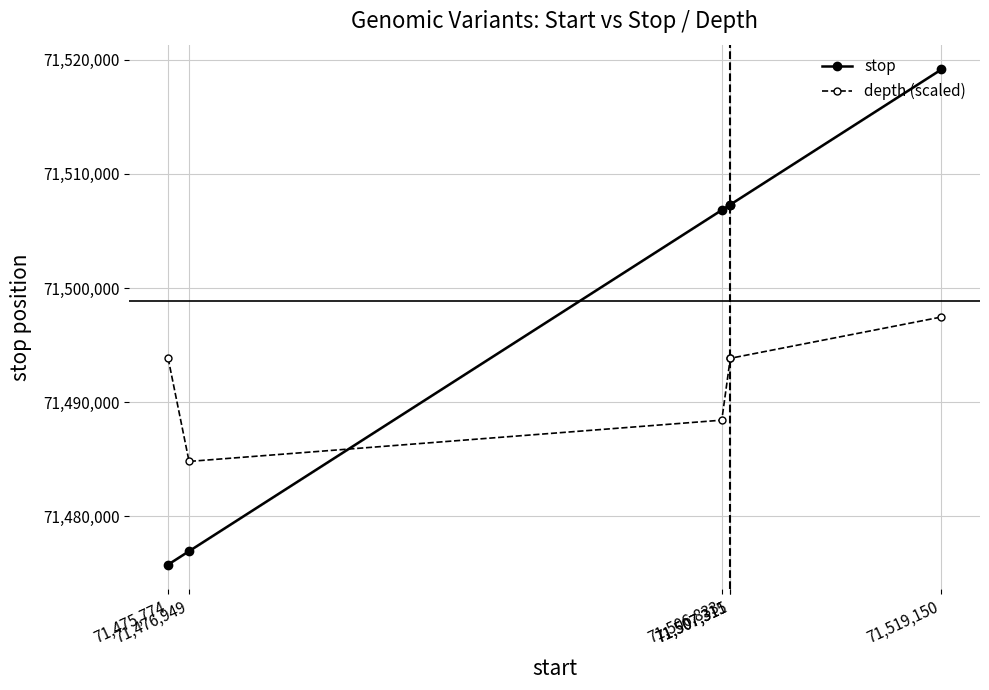

What is the value of the stop point at the 1st from the left?

71475776.0